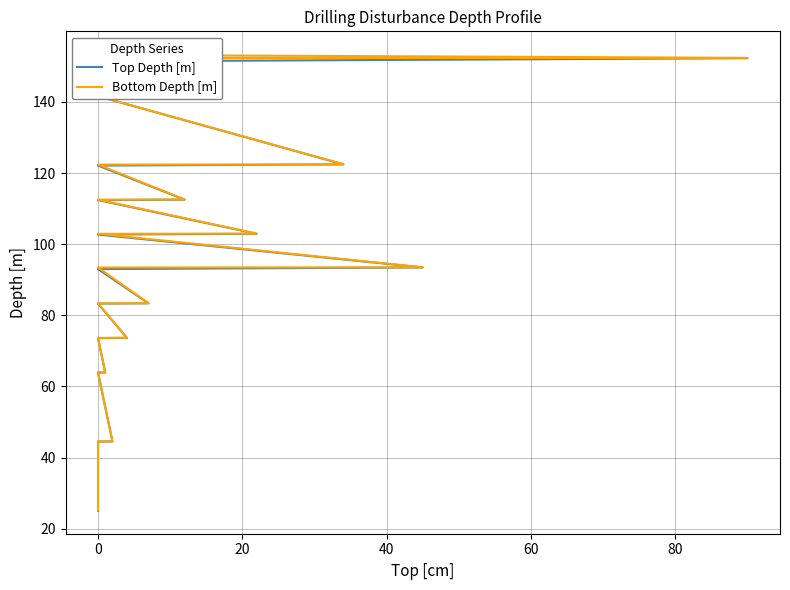

At how many categories does at least one series exceed 150?

5